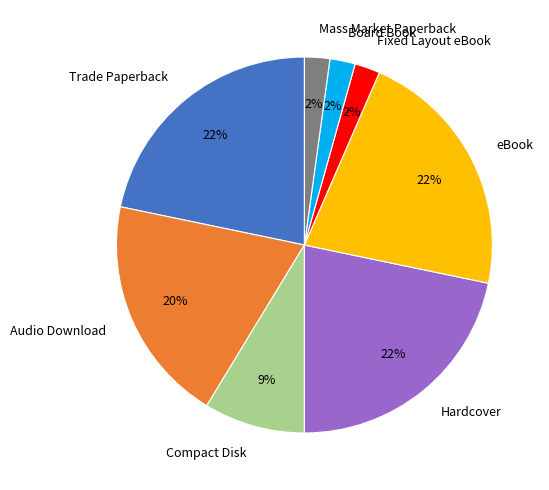

To the nearest percent, what is the difference between the largest and smallest slice percentages?

20%